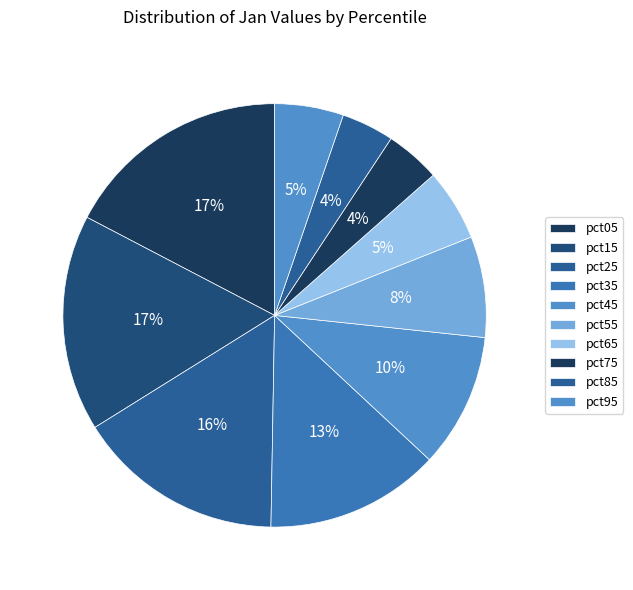

How many segments does this pie chart have?

10